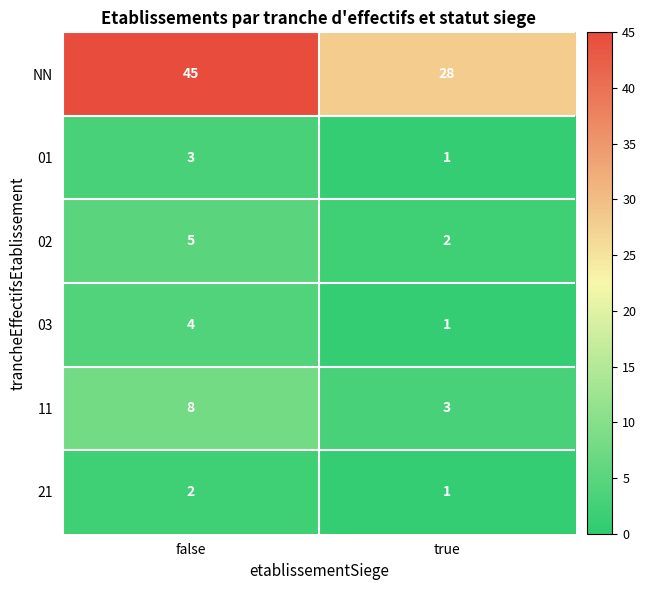

List the series in order of their peak value, highest first.

NN, 11, 02, 03, 01, 21